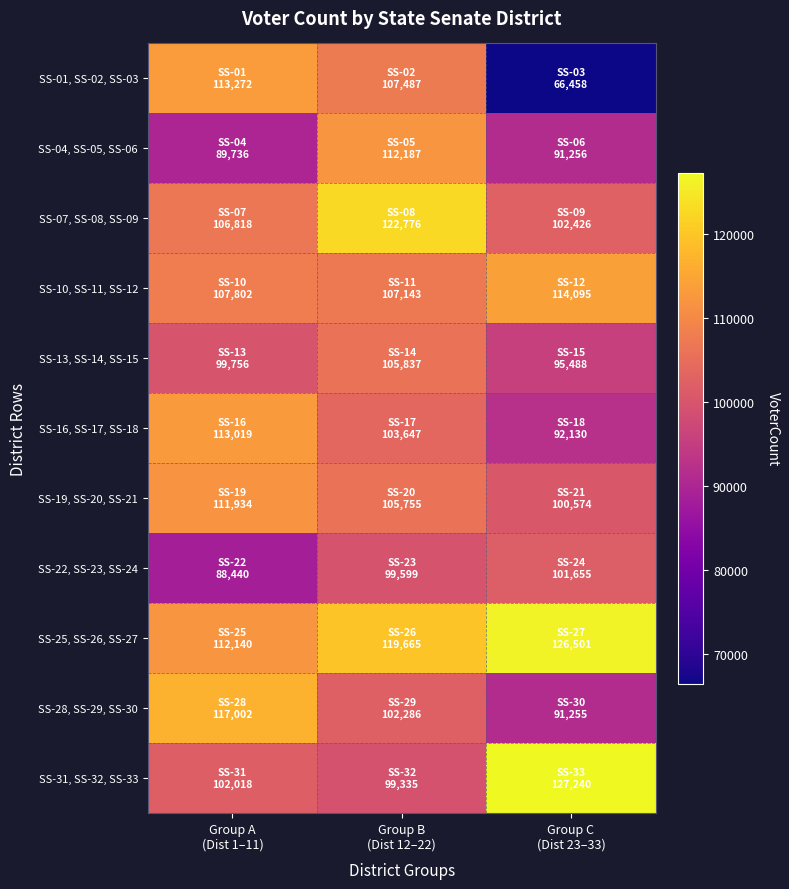

What is the total value across all series at Group C
(Dist 23–33)?

1109078